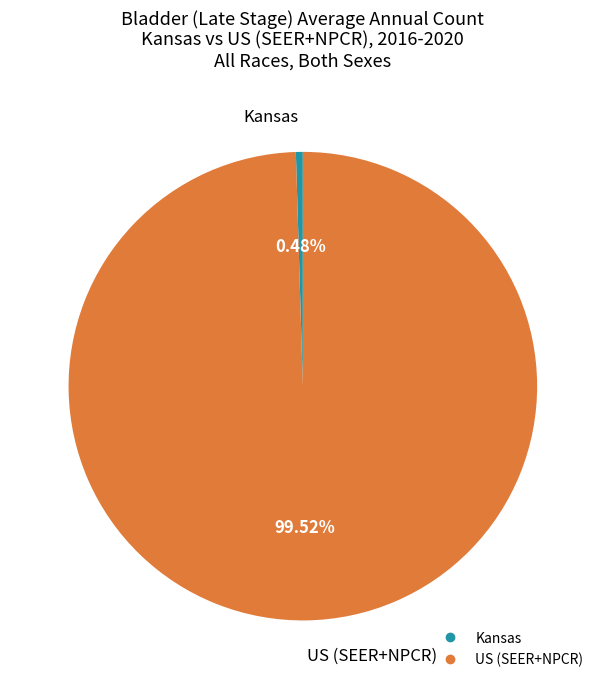

To the nearest percent, what is the average slice percentage?

50%